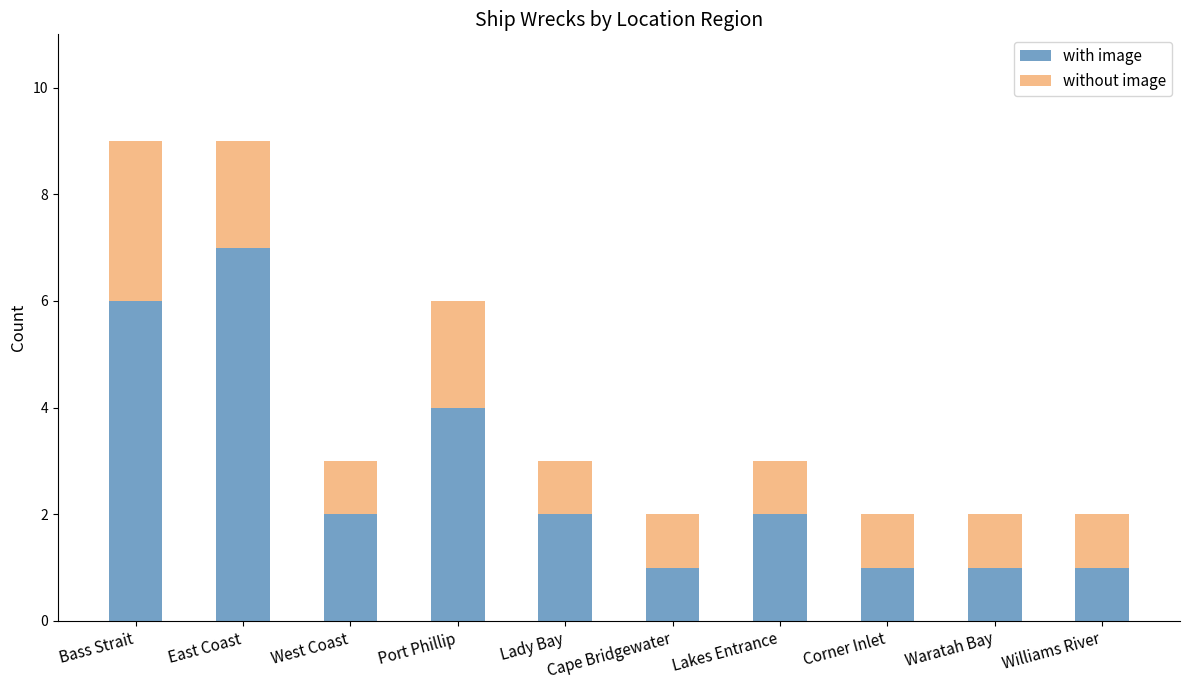

What is the total value across all series at East Coast?

9